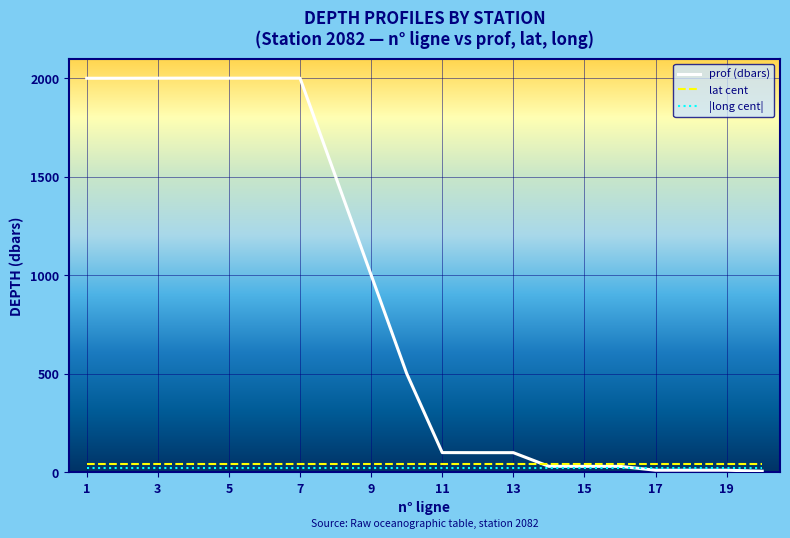

What is the maximum value for prof (dbars)?

2000.8